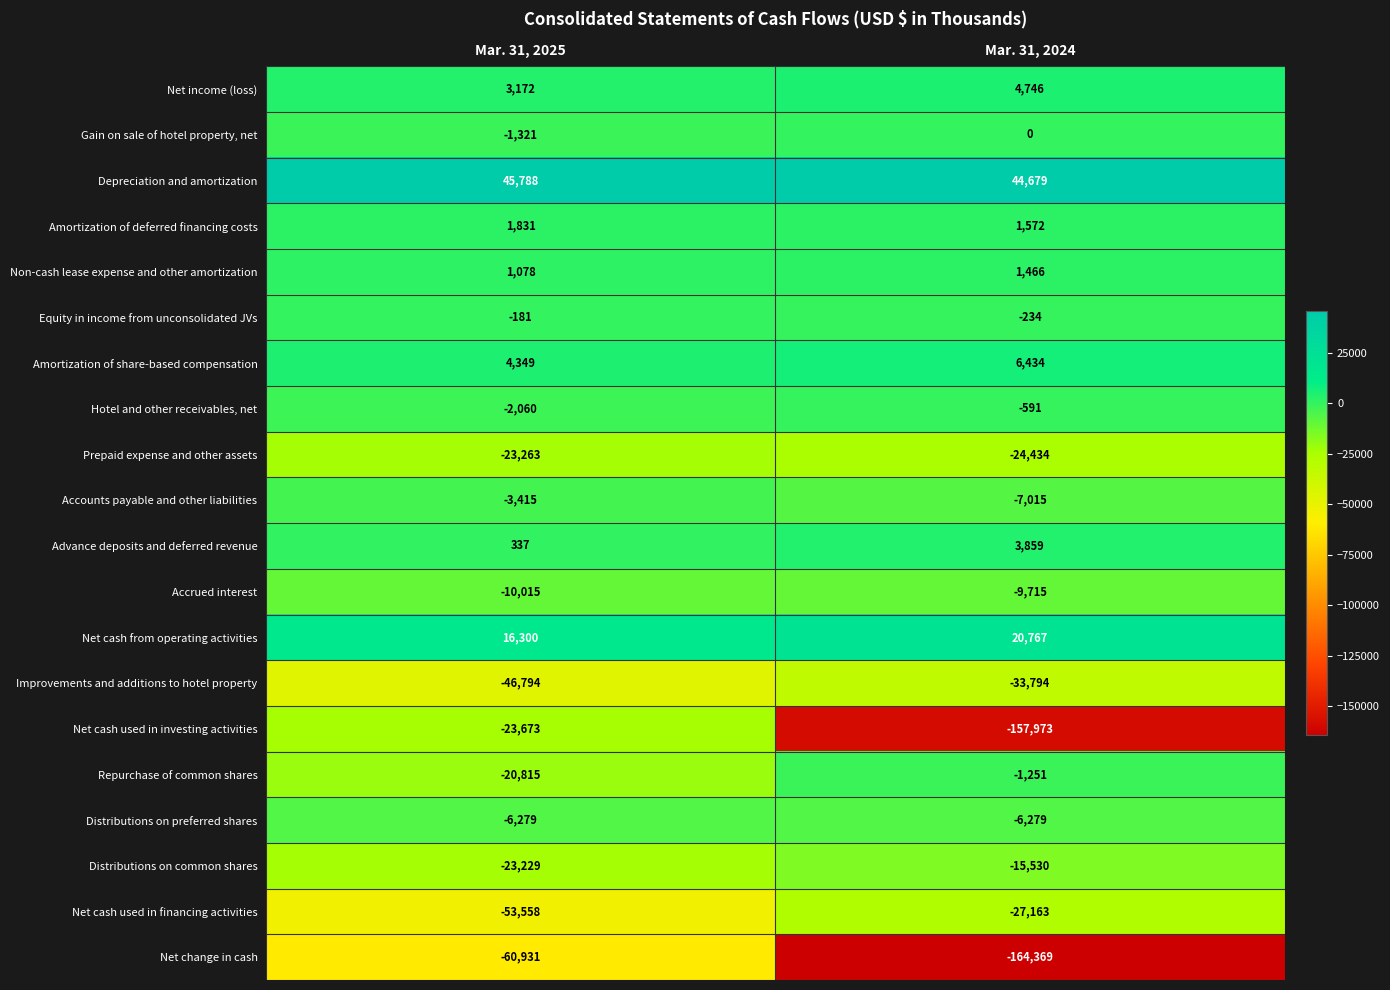

Rank the series at Mar. 31, 2024 from highest to lowest value.

Depreciation and amortization, Net cash from operating activities, Amortization of share-based compensation, Net income (loss), Advance deposits and deferred revenue, Amortization of deferred financing costs, Non-cash lease expense and other amortization, Gain on sale of hotel property, net, Equity in income from unconsolidated JVs, Hotel and other receivables, net, Repurchase of common shares, Distributions on preferred shares, Accounts payable and other liabilities, Accrued interest, Distributions on common shares, Prepaid expense and other assets, Net cash used in financing activities, Improvements and additions to hotel property, Net cash used in investing activities, Net change in cash